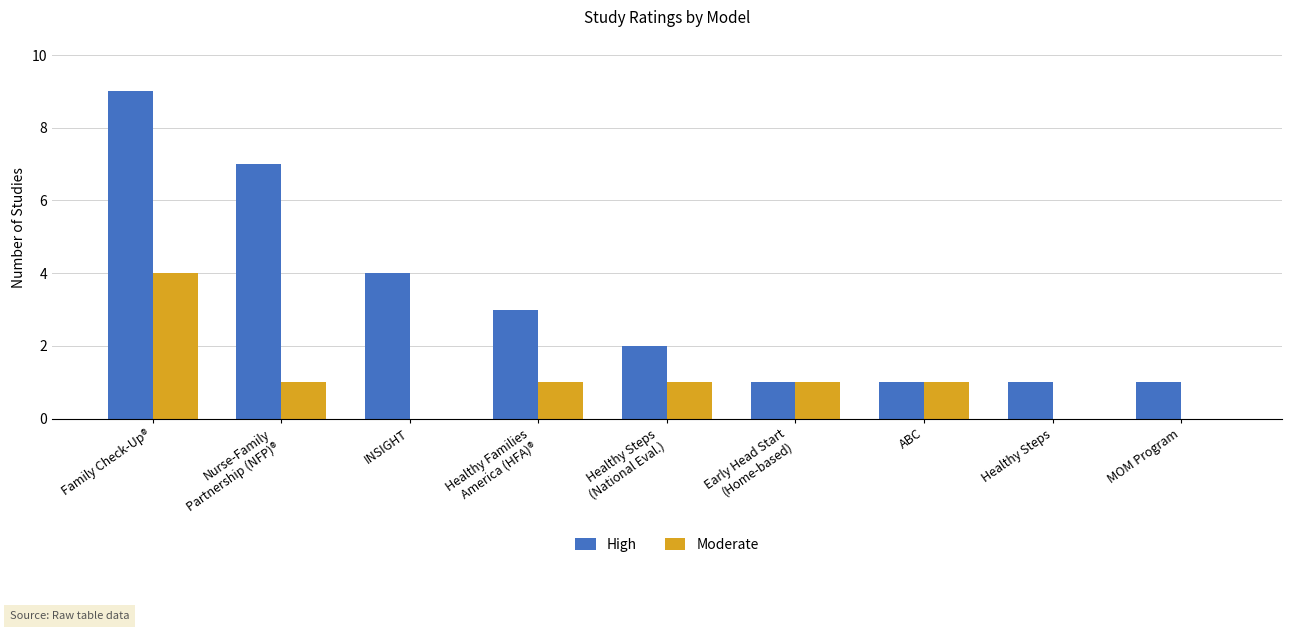

Which category has the highest value across all series?

Family Check-Up®